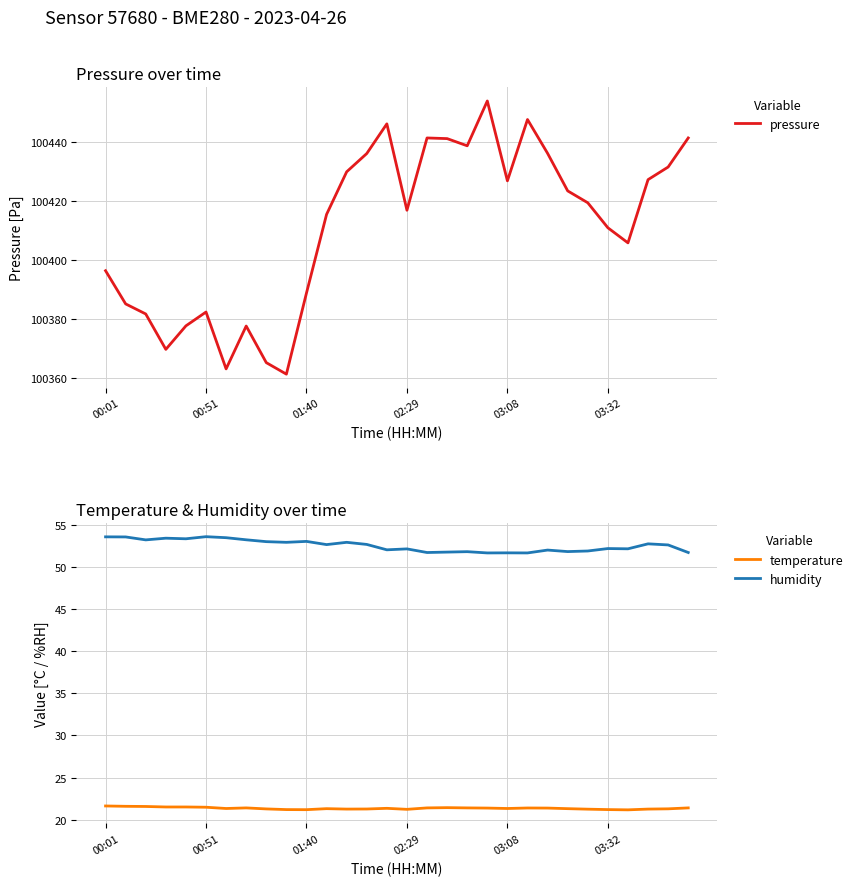

True or false: humidity and temperature intersect in this chart.

False